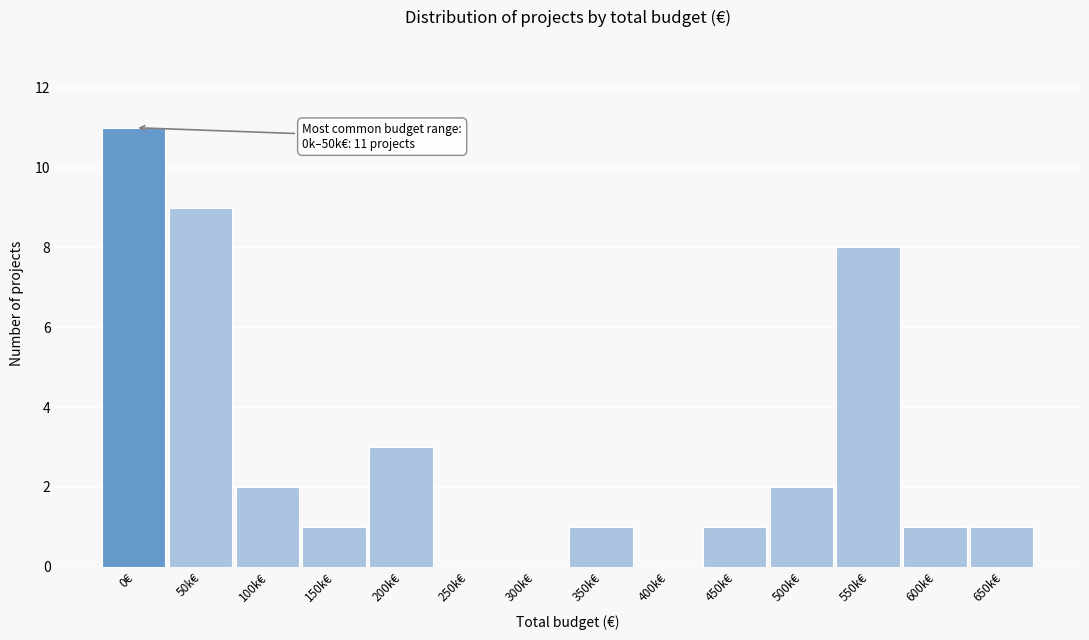

Reading right to left, transcribe all the data shown in this chart.

650k€=1	600k€=1	550k€=8	500k€=2	450k€=1	400k€=0	350k€=1	300k€=0	250k€=0	200k€=3	150k€=1	100k€=2	50k€=9	0€=11